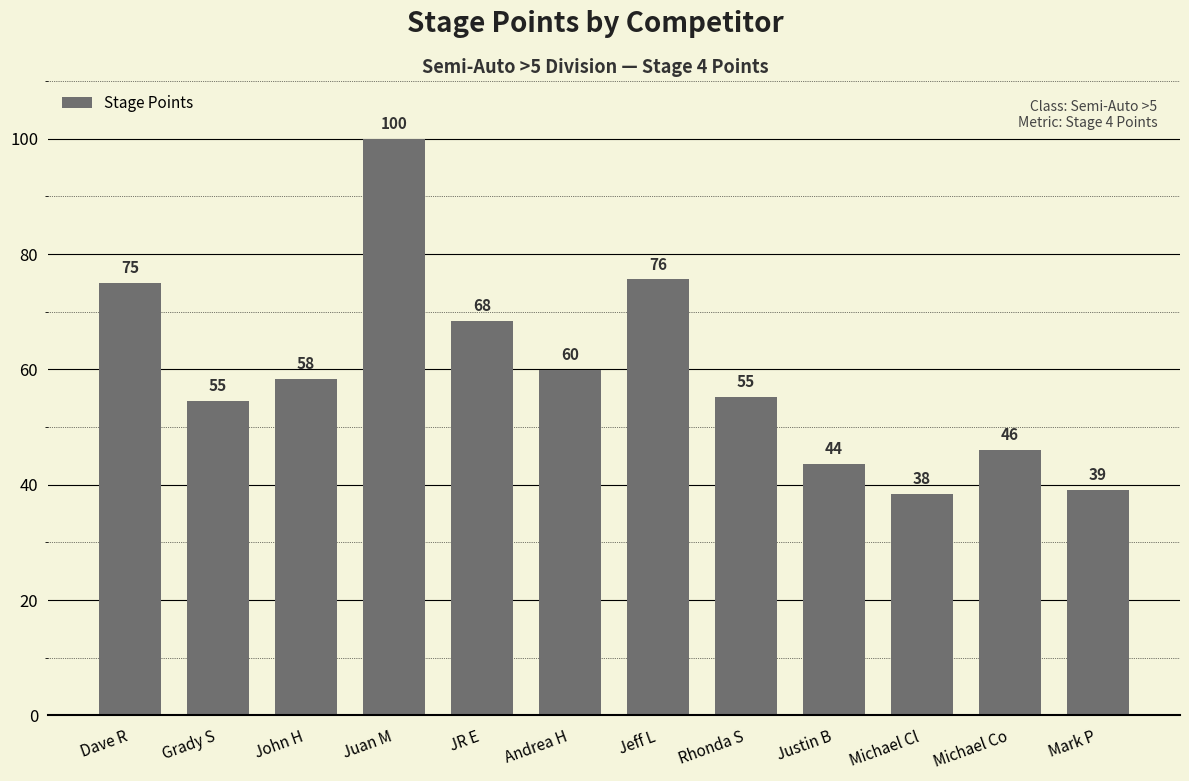

The value at Dave R is 51.8. True or false?

False